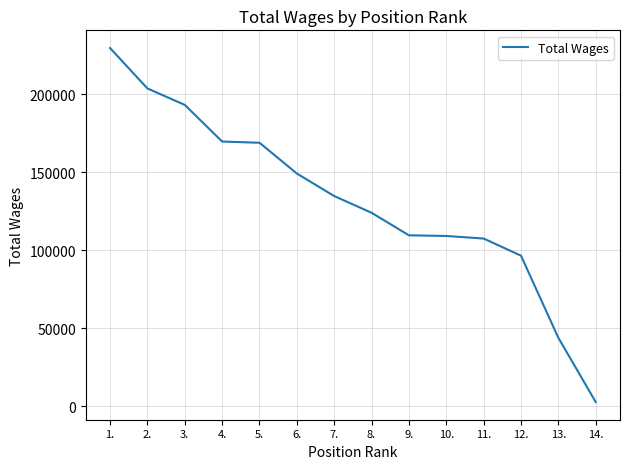

Between 14. and 7., which is larger?

7.